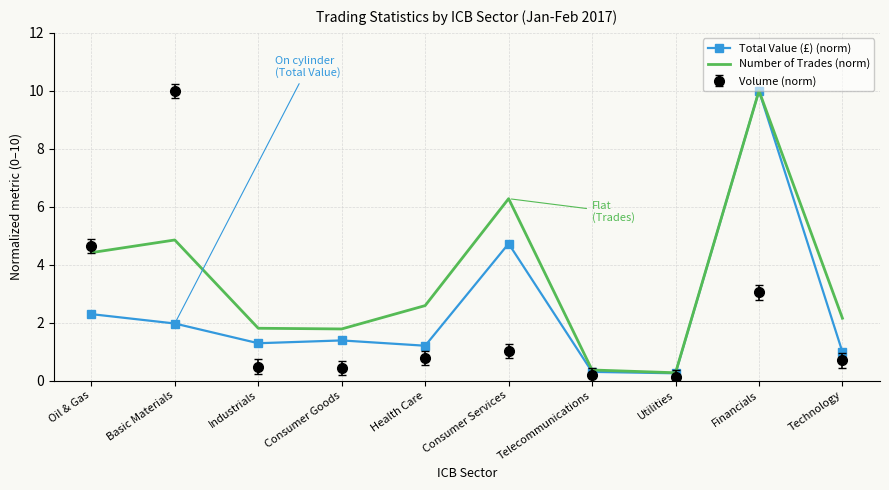

Between Telecommunications and Technology, which series saw the biggest shift?

Number of Trades (norm)